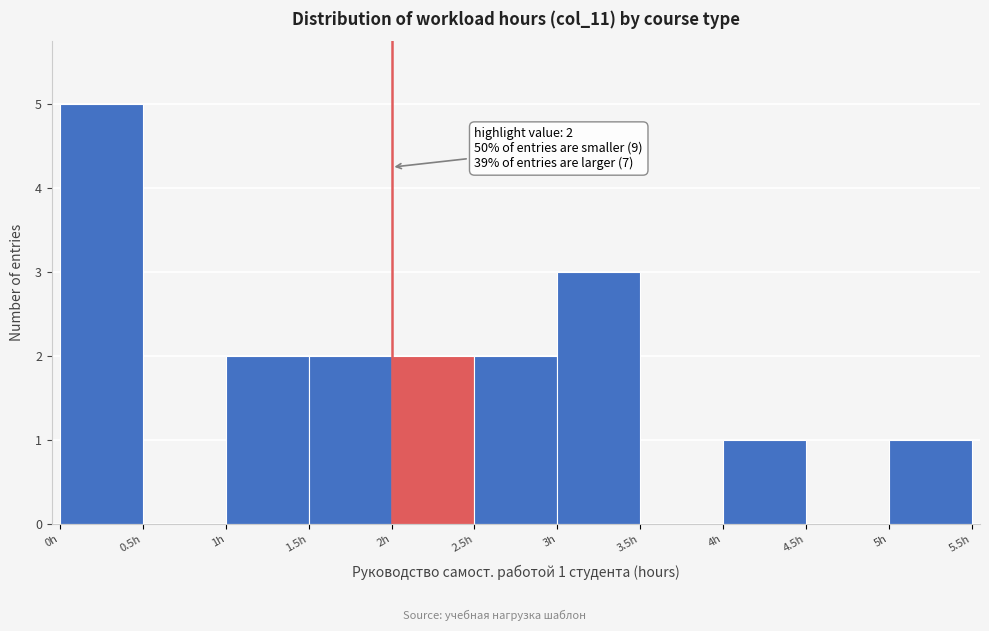

Over which range of the x-axis is the bar tallest?

0.0 to 0.5